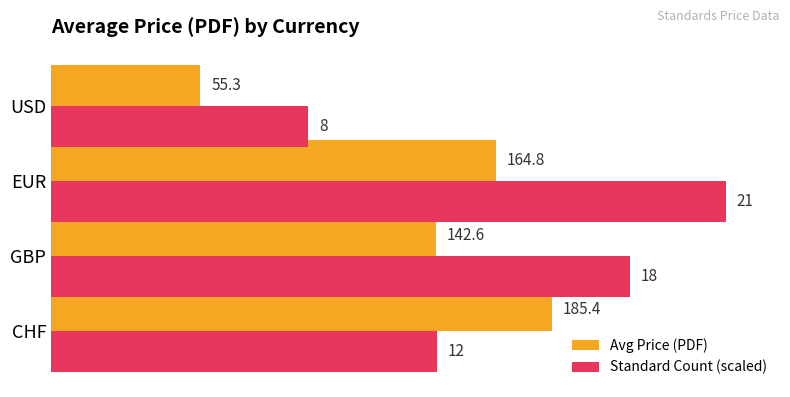

At which category does the chart reach its minimum across all series?

USD